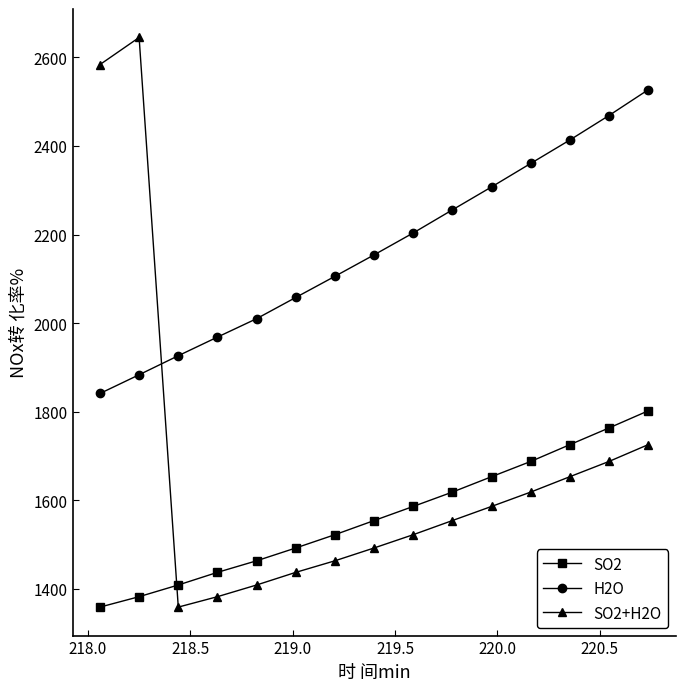

Which series has the largest range (max minus min)?

SO2+H2O